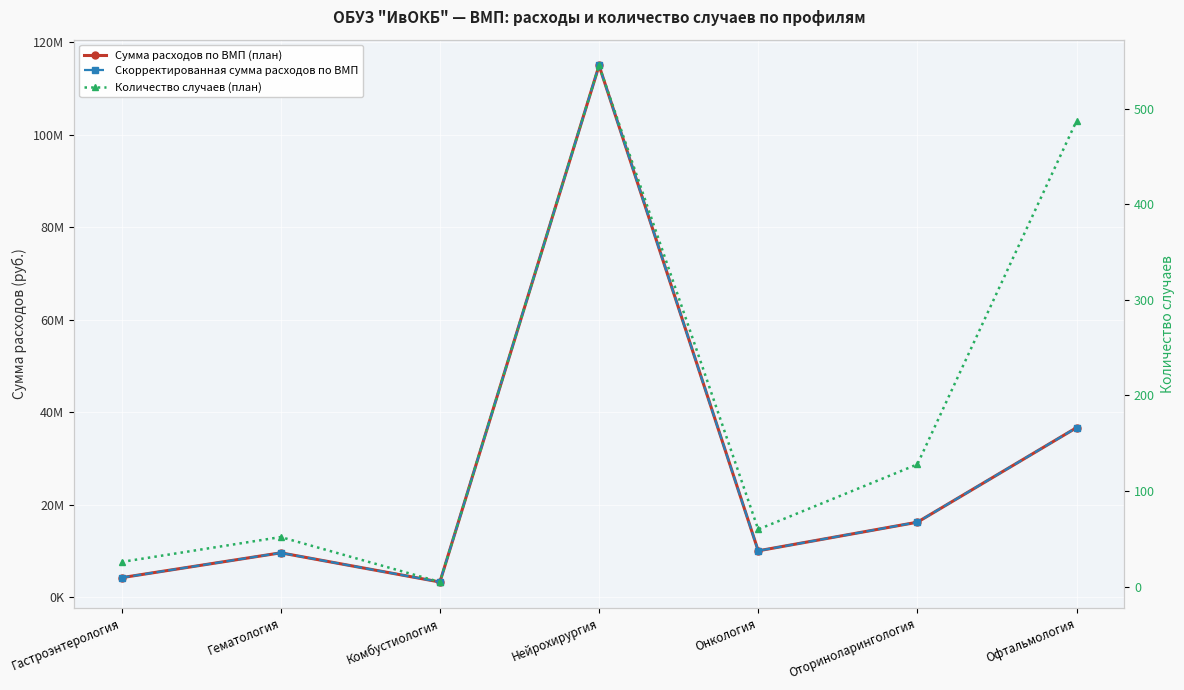

What is the difference between the maximum and second lowest values in the Скорректированная сумма расходов по ВМП series?

110640079